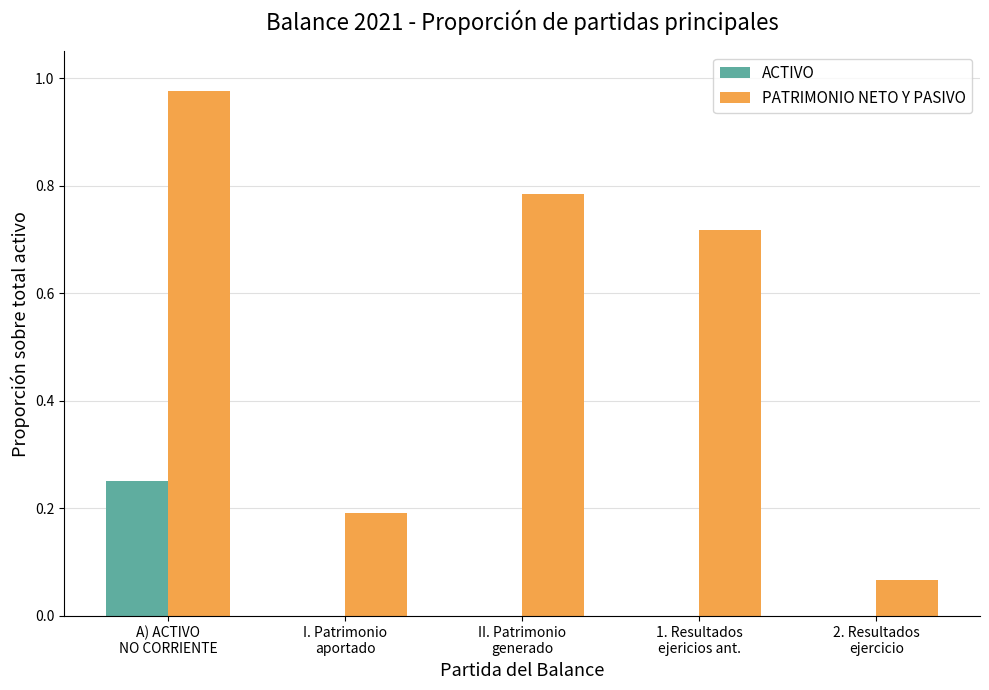

At which category is the sum across all series the highest?

A) ACTIVO
NO CORRIENTE